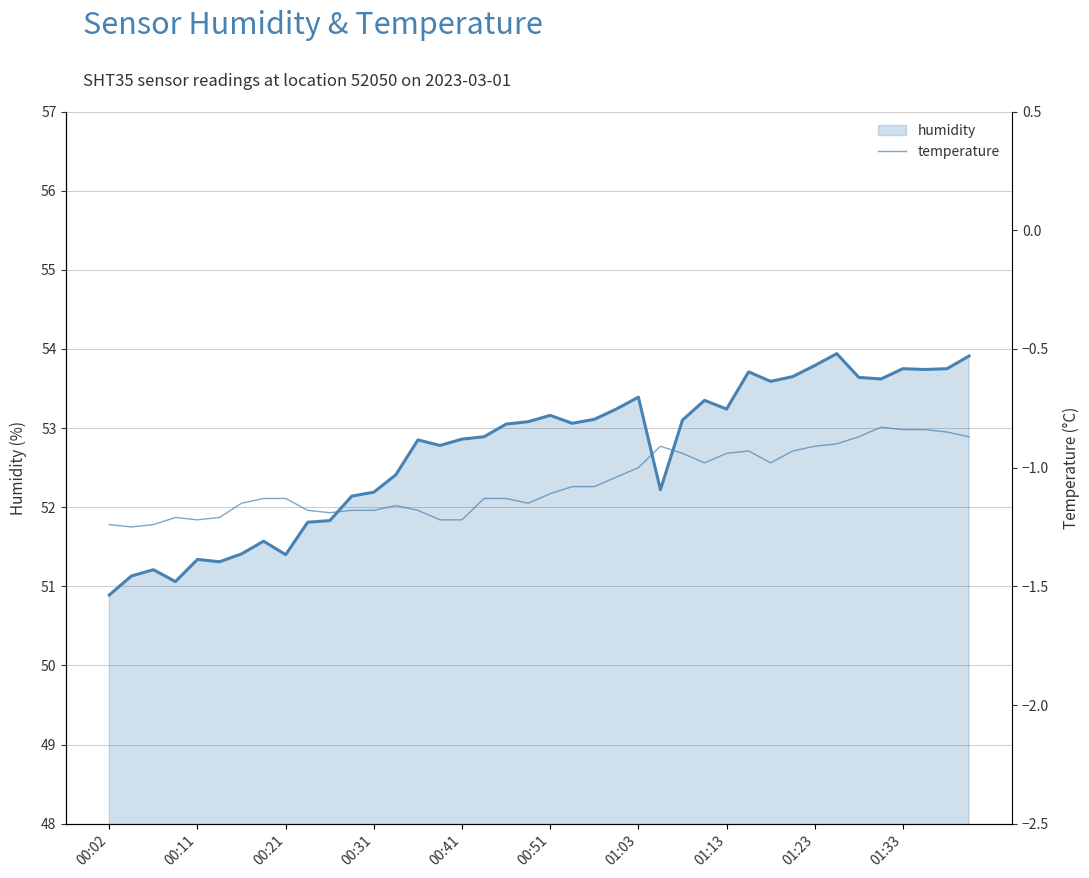

How many points are lower than both their immediate neighbors (excluding endpoints)?

6